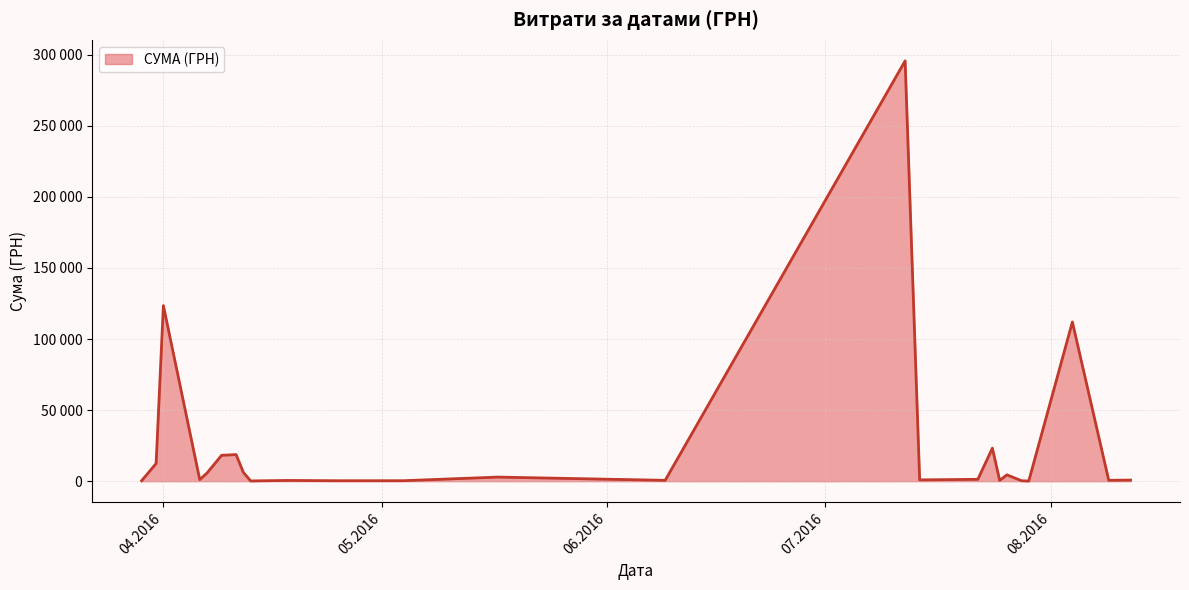

What is the minimum value shown in the chart?

11.2